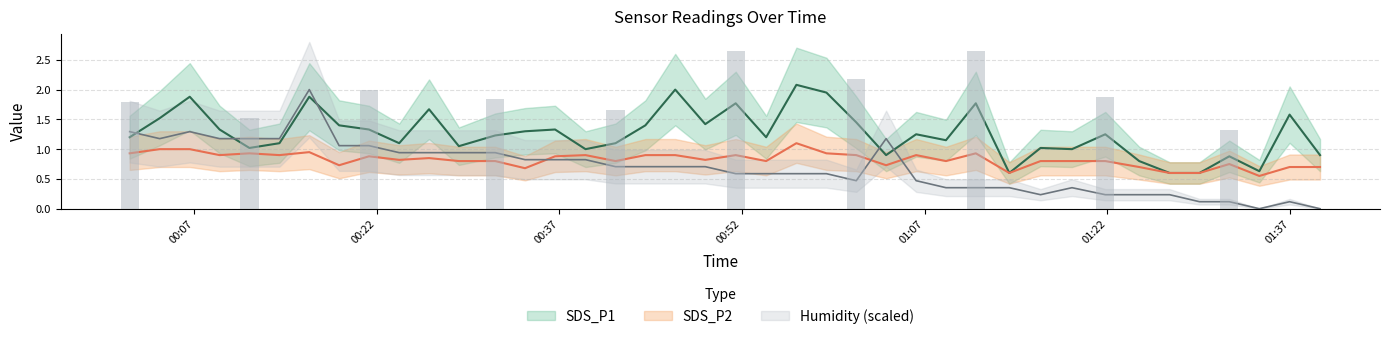

At which category is the sum across all series the highest?

2023/09/14 00:16:28